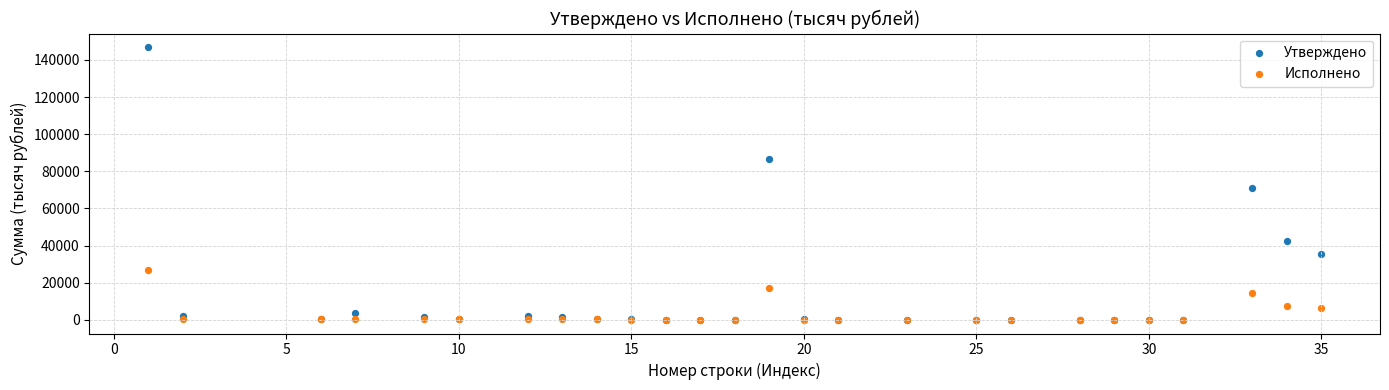

Across all series, what Y value is closest to 73413?

70950.6